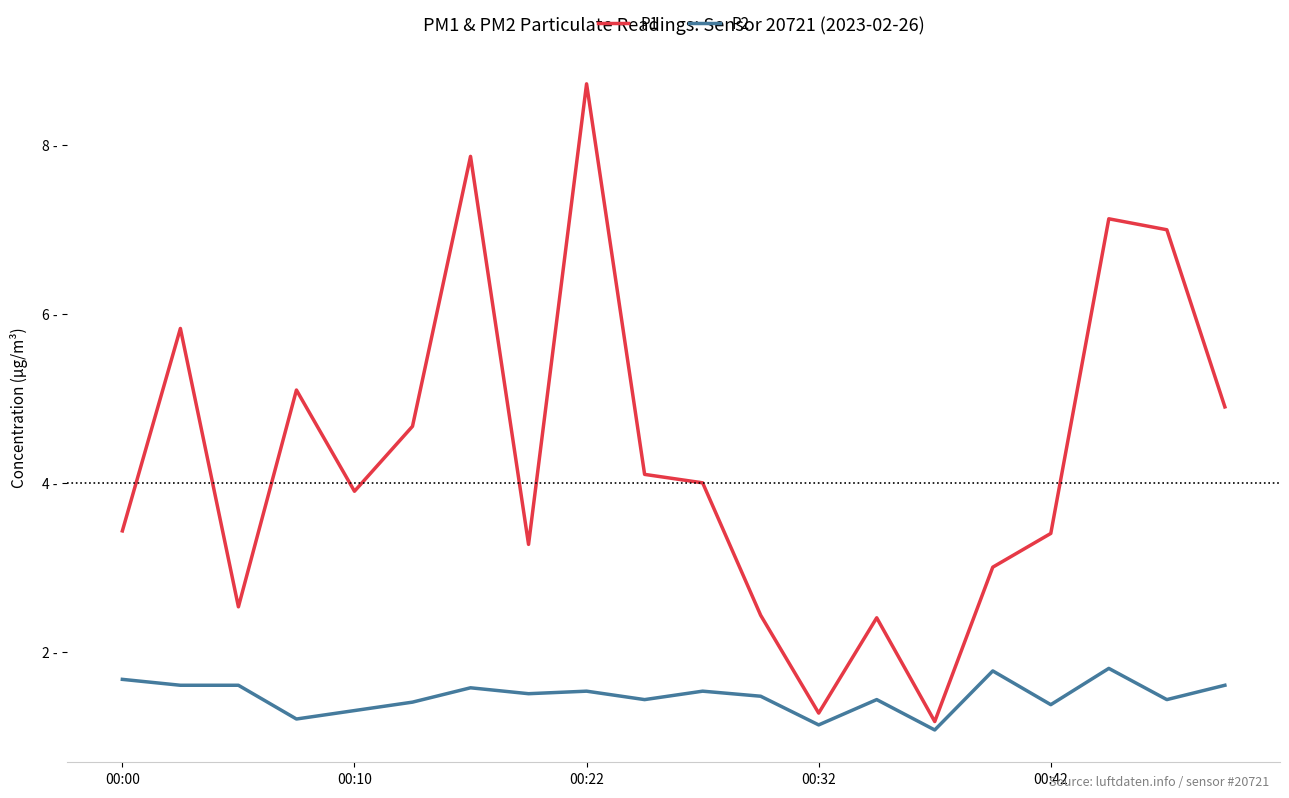

At which category is the sum across all series the highest?

00:22